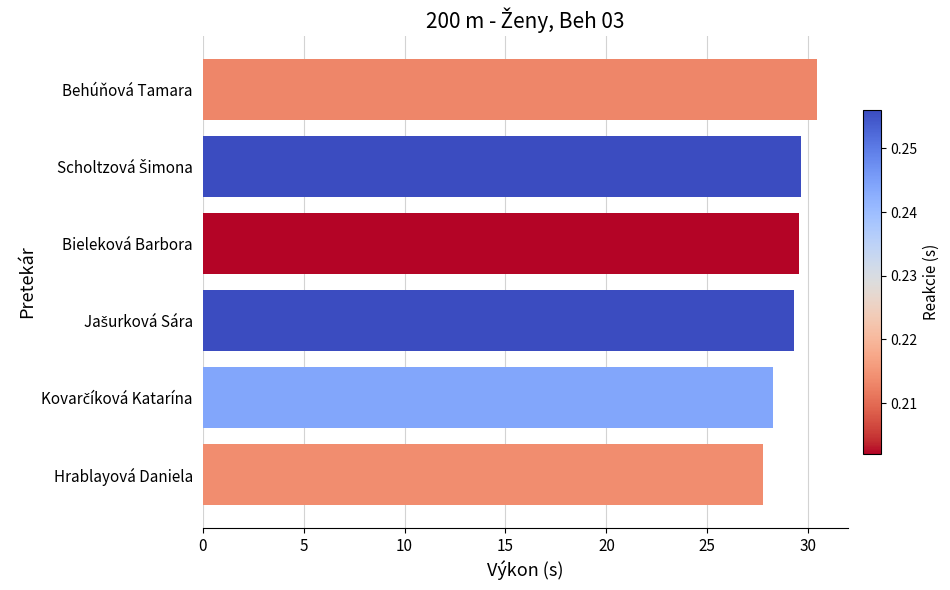

What is the average value?

29.2